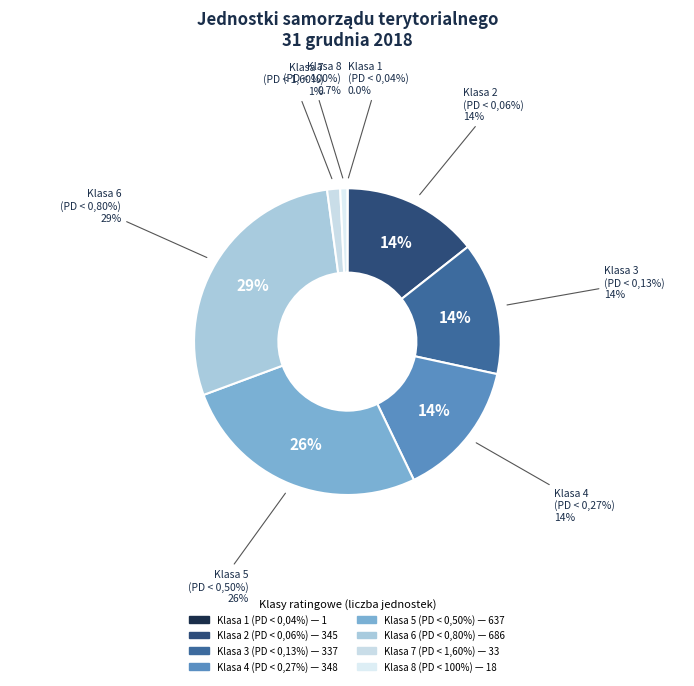

Rank the categories by value from lowest to highest.

Klasa 1 (0,00% <= PD < 0,04%), Klasa 8 (1,60% <= PD < 100,00%), Klasa 7 (0,80% <= PD < 1,60%), Klasa 3 (0,06% <= PD < 0,13%), Klasa 2 (0,04% <= PD < 0,06%), Klasa 4 (0,13% <= PD < 0,27%), Klasa 5 (0,27% <= PD < 0,50%), Klasa 6 (0,50% <= PD < 0,80%)